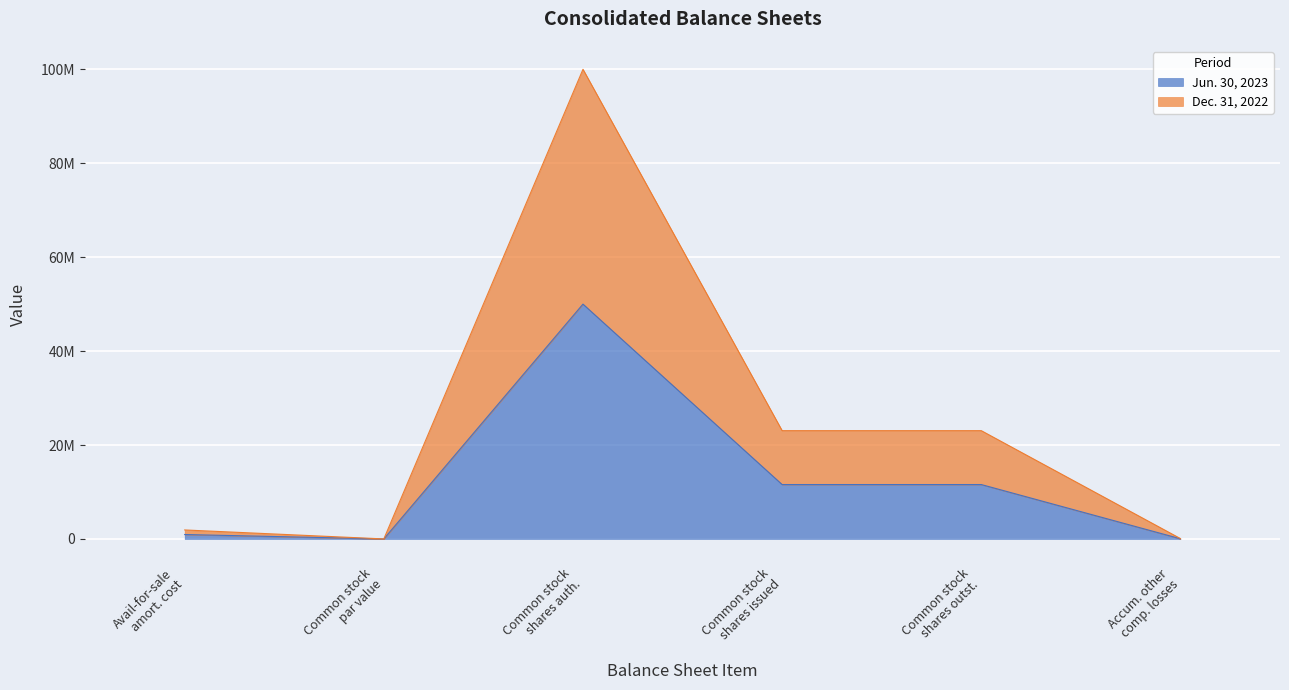

True or false: Dec. 31, 2022 and Jun. 30, 2023 cross at least once.

False